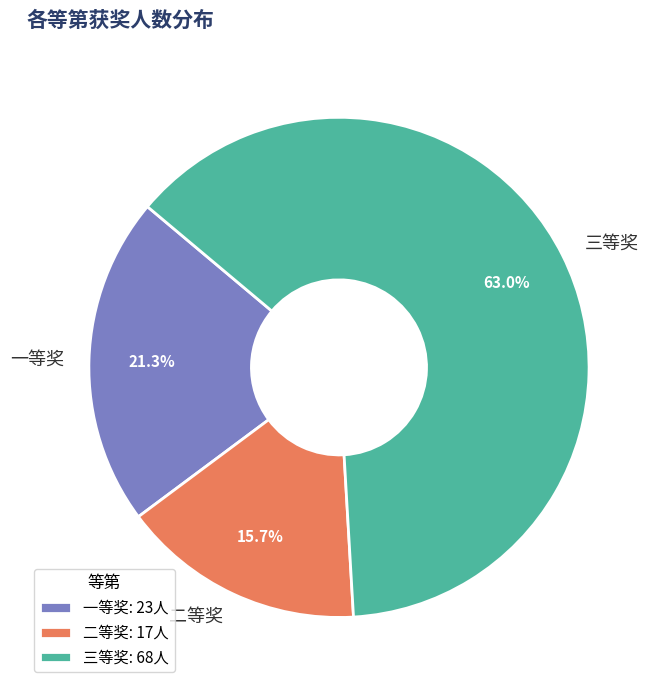

Does 三等奖 account for over 50% of the chart?

Yes